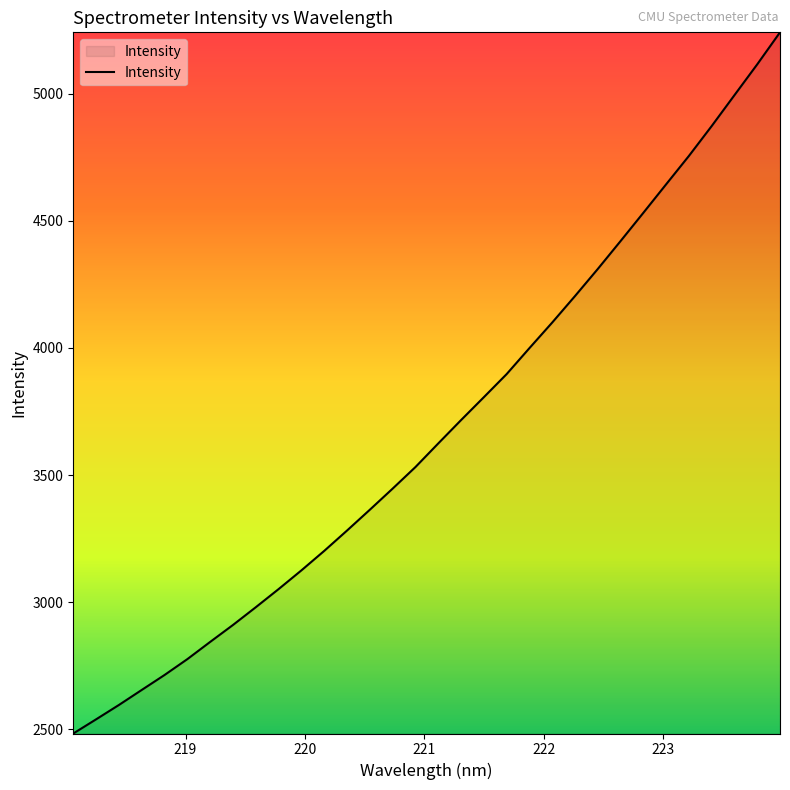

What is the minimum value shown in the chart?

2483.5